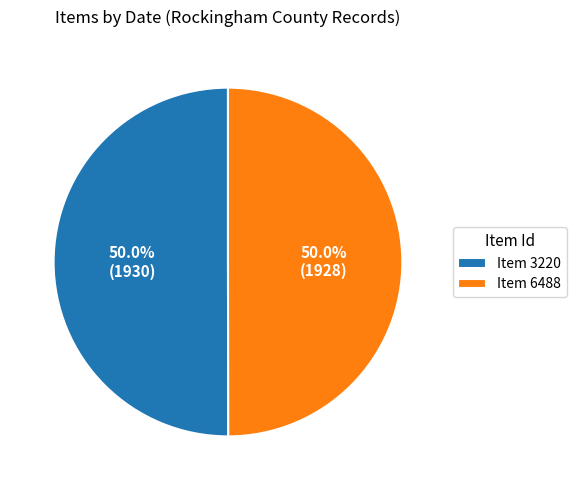

What is the ratio of the value at Item 6488 to the value at Item 3220?

1.0